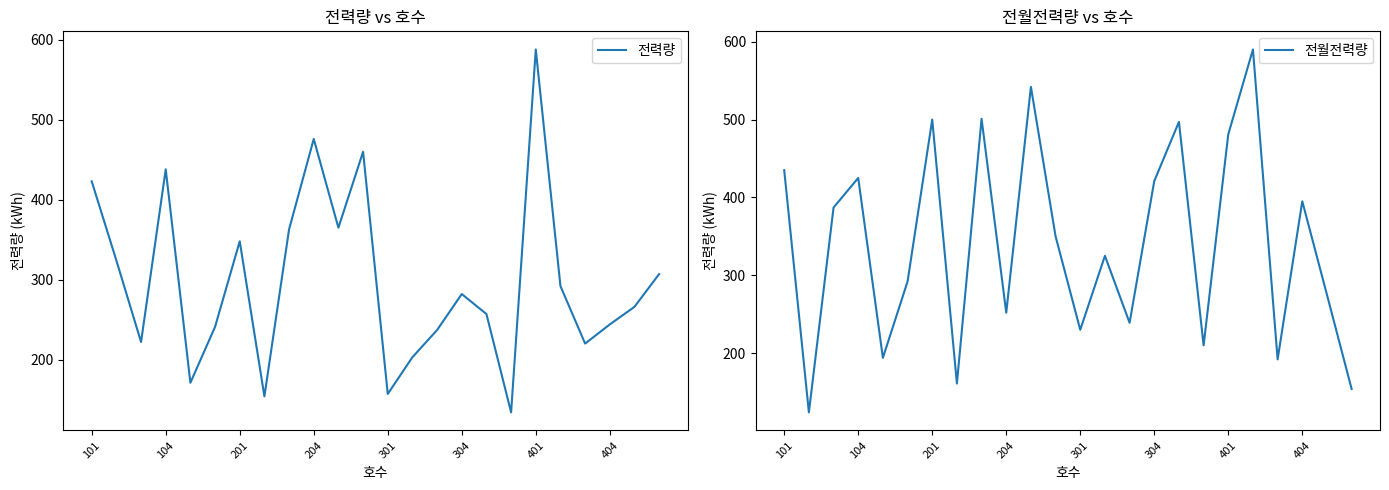

What is the maximum value shown in the chart?

590